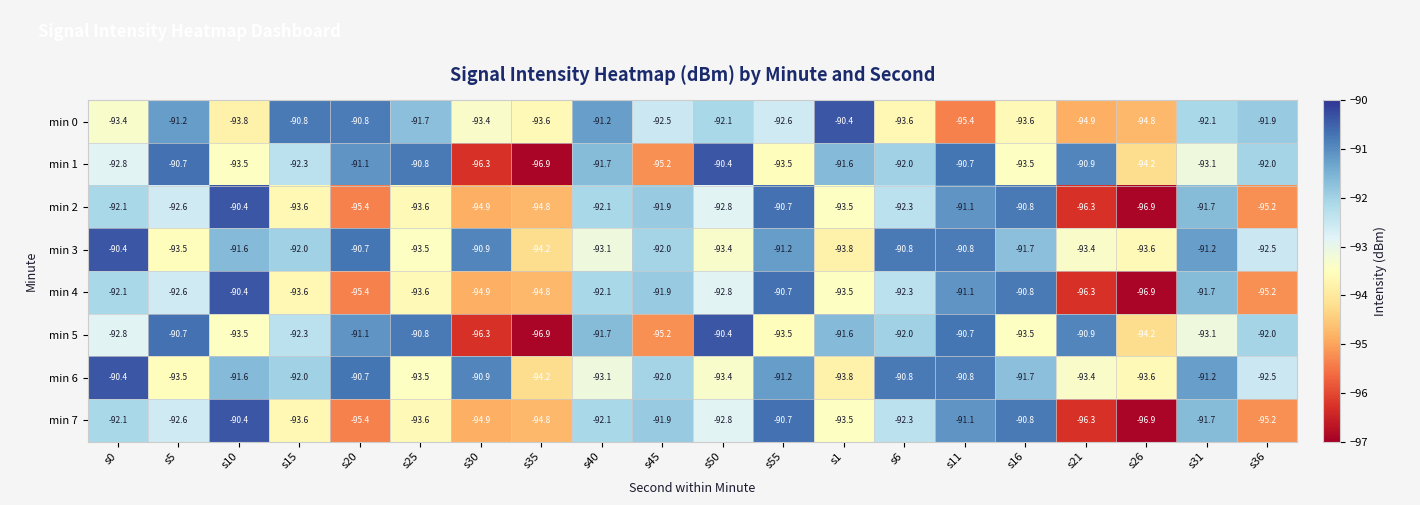

What is the spread (max minus min) of values at s11?

4.7